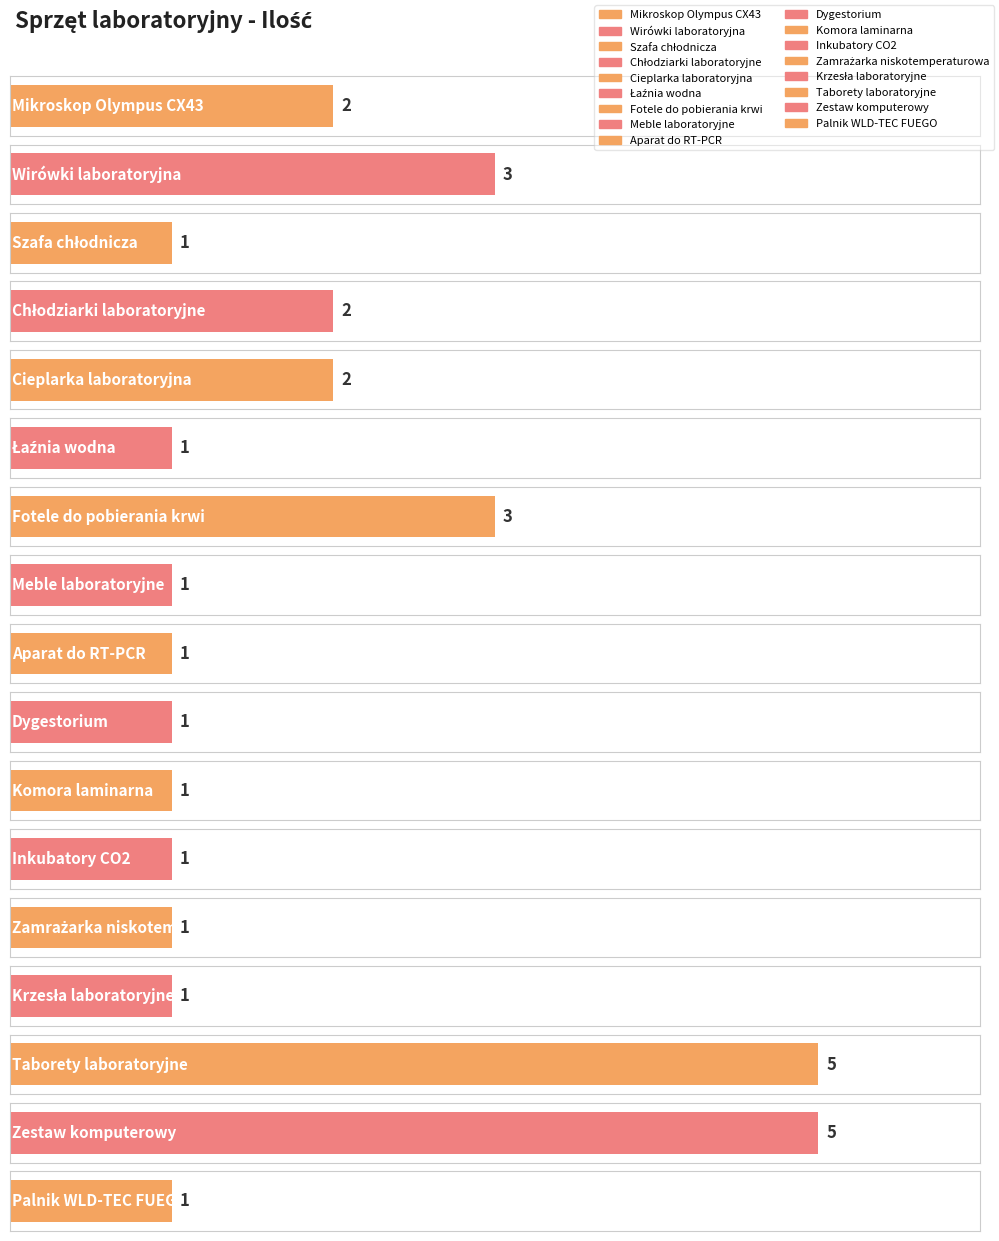

Rank the categories by value from lowest to highest.

Szafa chłodnicza, Łaźnia wodna, Meble laboratoryjne, Aparat do RT-PCR, Dygestorium, Komora laminarna, Inkubatory CO2, Zamrażarka niskotemperaturowa, Krzesła laboratoryjne, Palnik WLD-TEC FUEGO, Mikroskop Olympus CX43, Chłodziarki laboratoryjne, Cieplarka laboratoryjna, Wirówki laboratoryjna, Fotele do pobierania krwi, Taborety laboratoryjne, Zestaw komputerowy